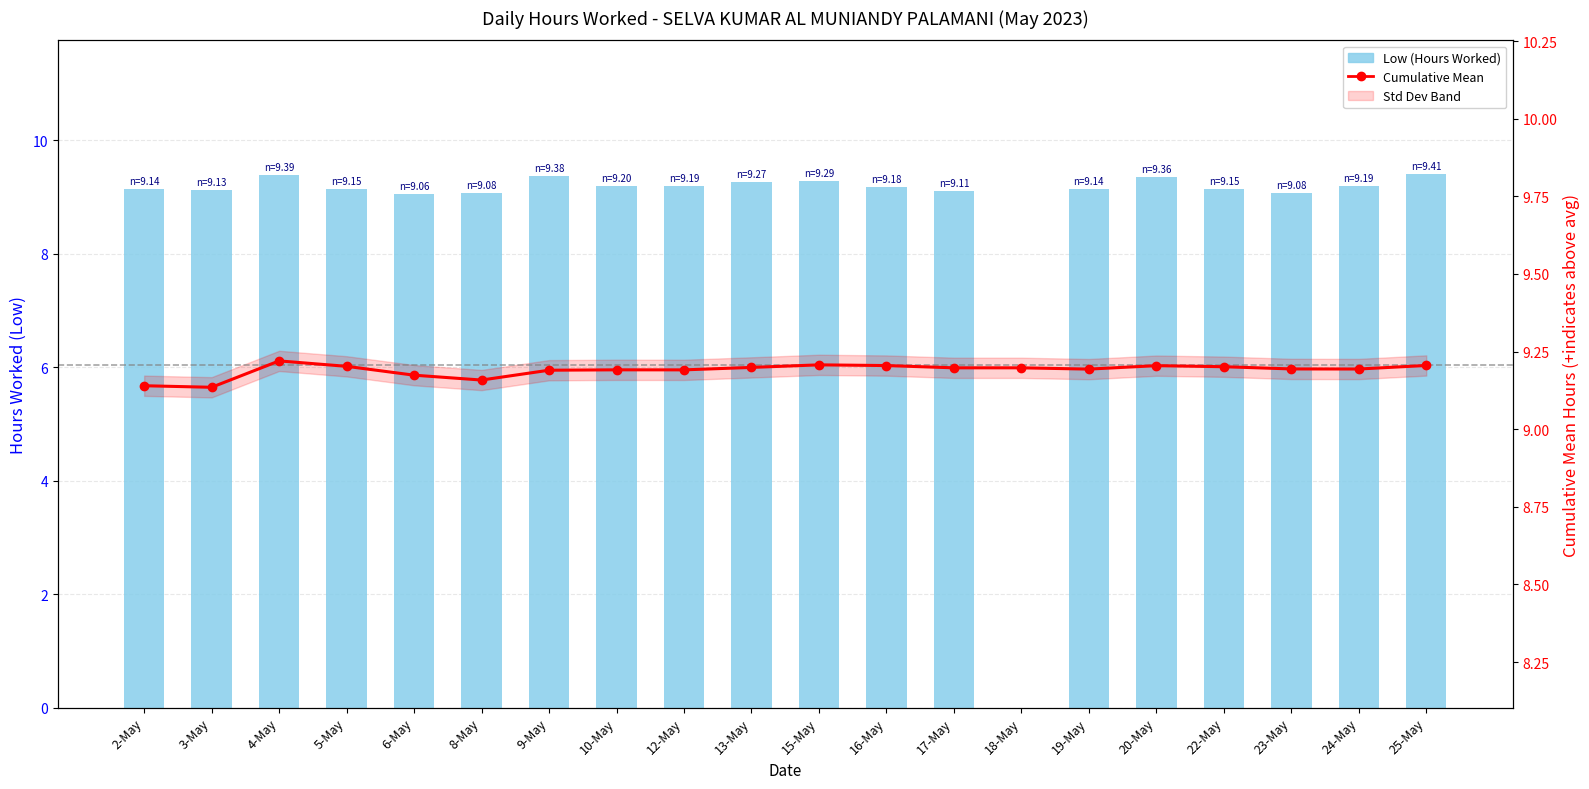

What is the greatest value displayed?

9.4